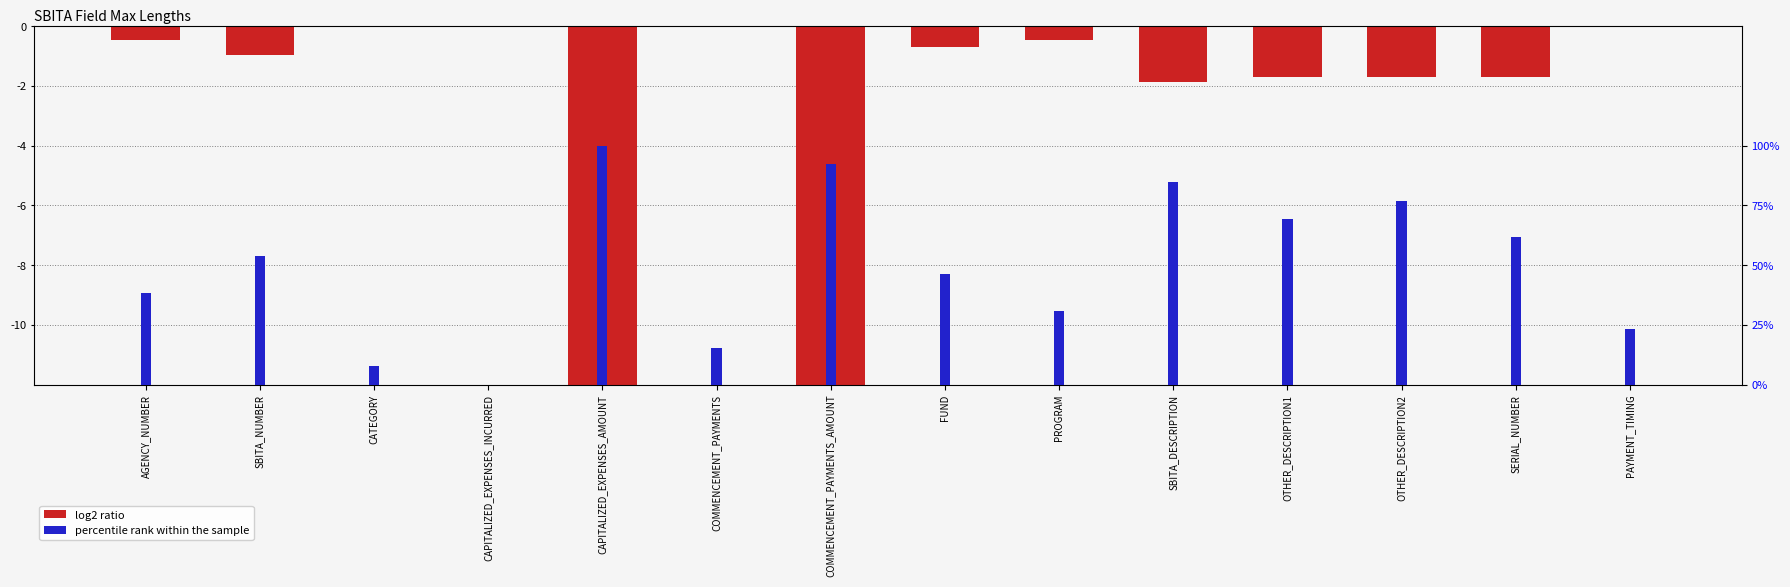

Which series has the largest total across all categories?

percentile rank within the sample